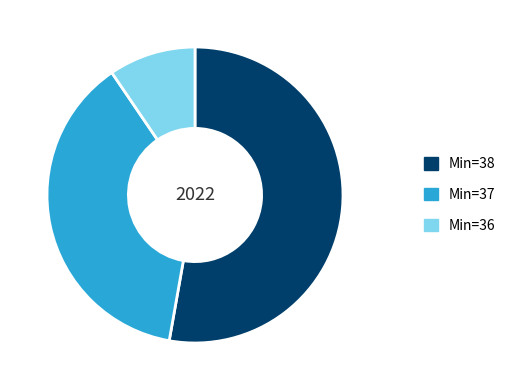

Rank the categories by value from lowest to highest.

Min=36, Min=37, Min=38